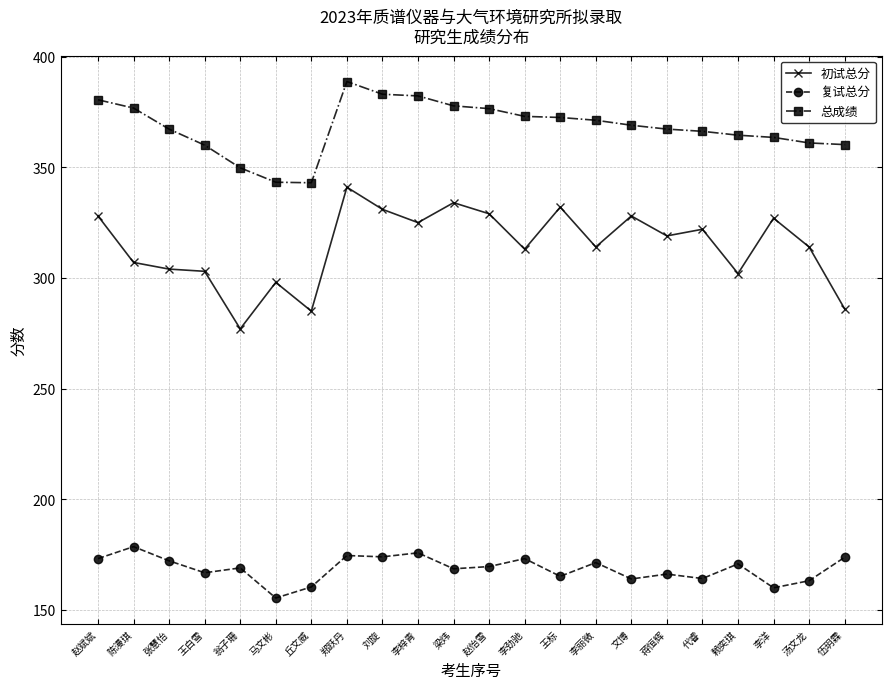

True or false: 总成绩 has more than 0 interior local peaks.

True